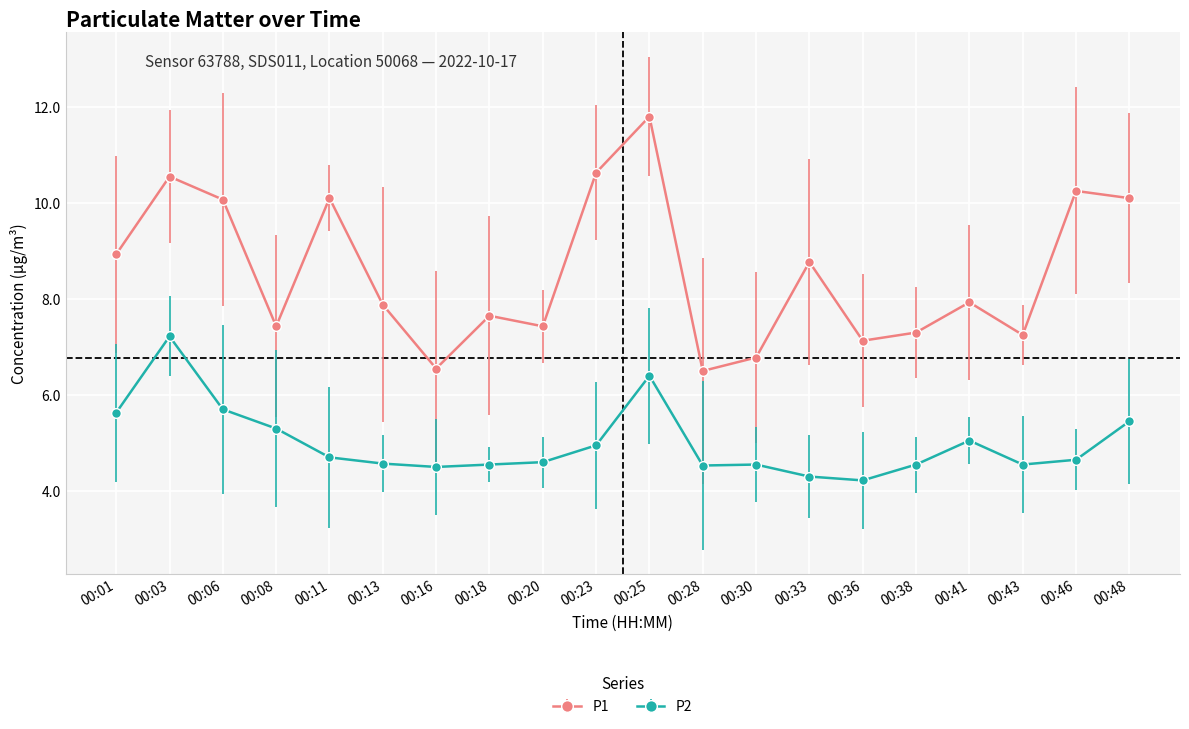

True or false: P2 and P1 intersect in this chart.

False